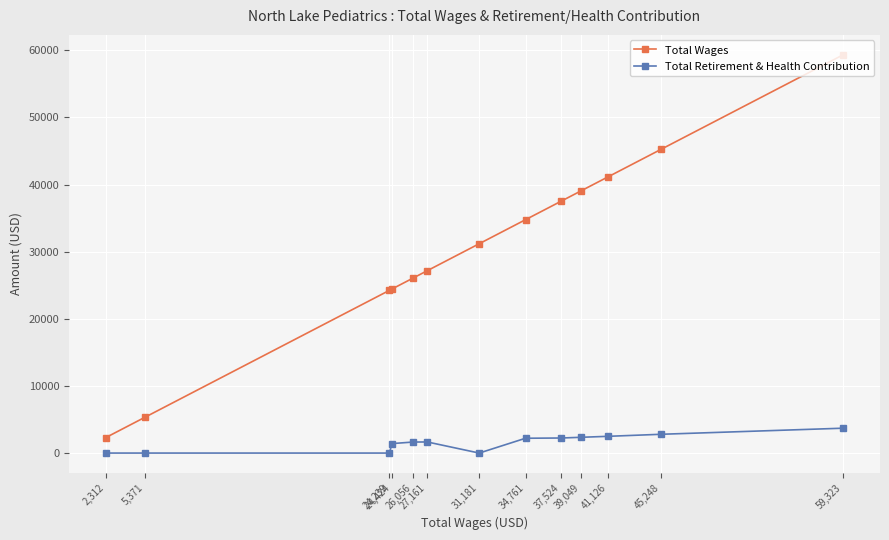

What is the difference between the Total Wages values at 26,056 and 31,181?

5125